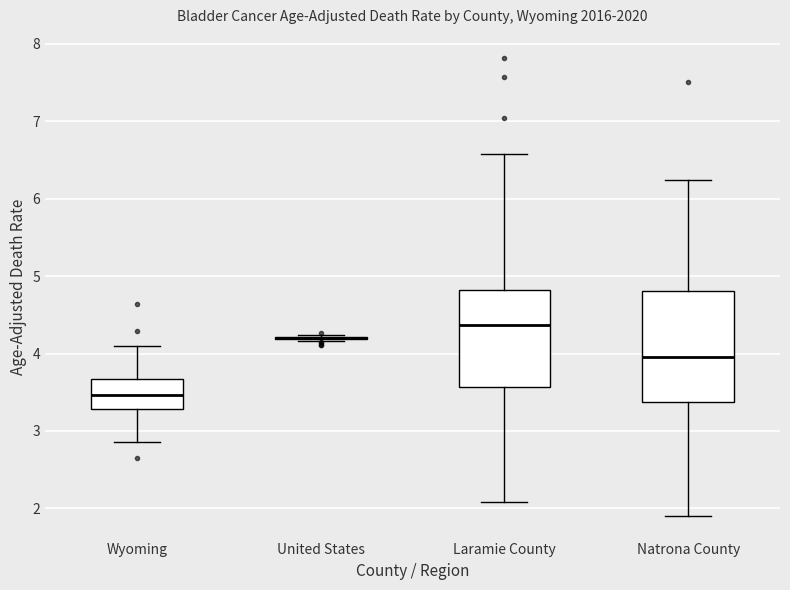

Reading left to right, read every box against the y-axis: the position of its median line, the range the box covers, and the ends of its whiskers. The values are not printed on the chart, so give them approximately, as read against the axis.

Wyoming: median 3.5, box 3.3 to 3.7, whiskers 2.9 to 4.1
United States: box collapsed to a line at 4.2, whiskers 4.2 to 4.2
Laramie County: median 4.4, box 3.6 to 4.8, whiskers 2.1 to 6.6
Natrona County: median 4.0, box 3.4 to 4.8, whiskers 1.9 to 6.2